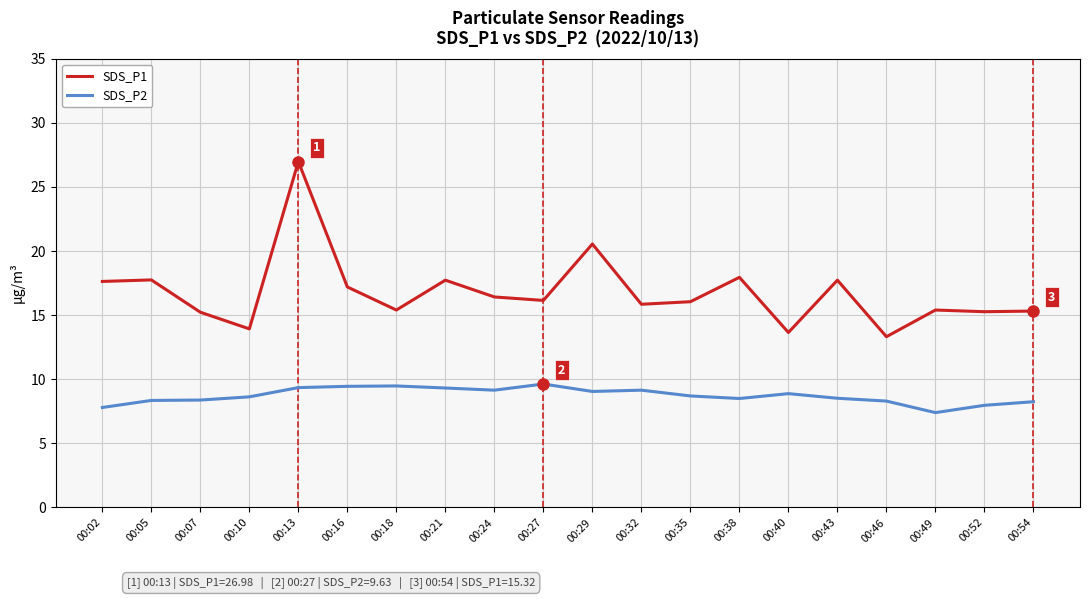

Which series has the widest spread of values?

SDS_P1